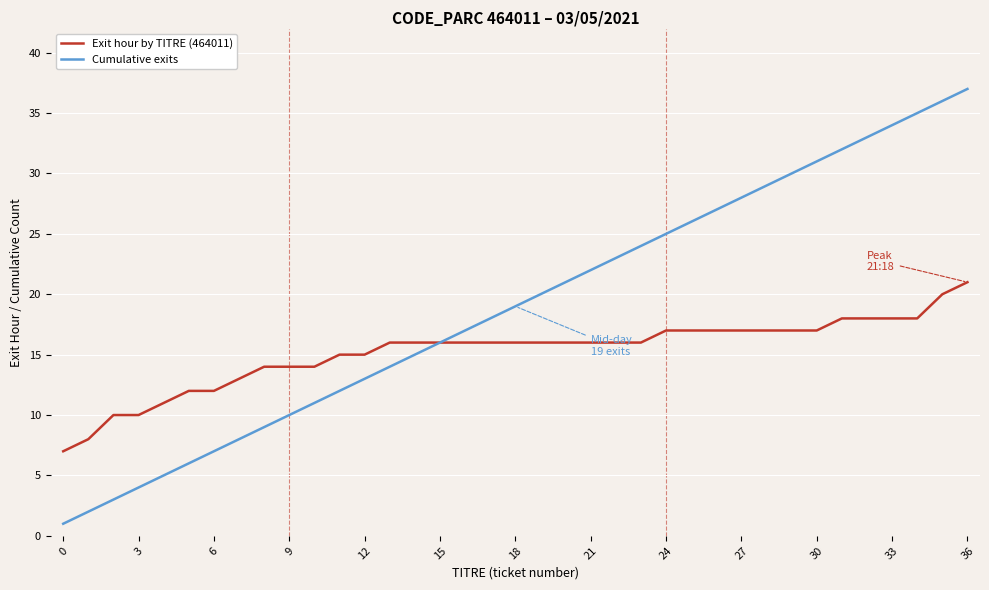

Which series has the largest total across all categories?

Cumulative exits